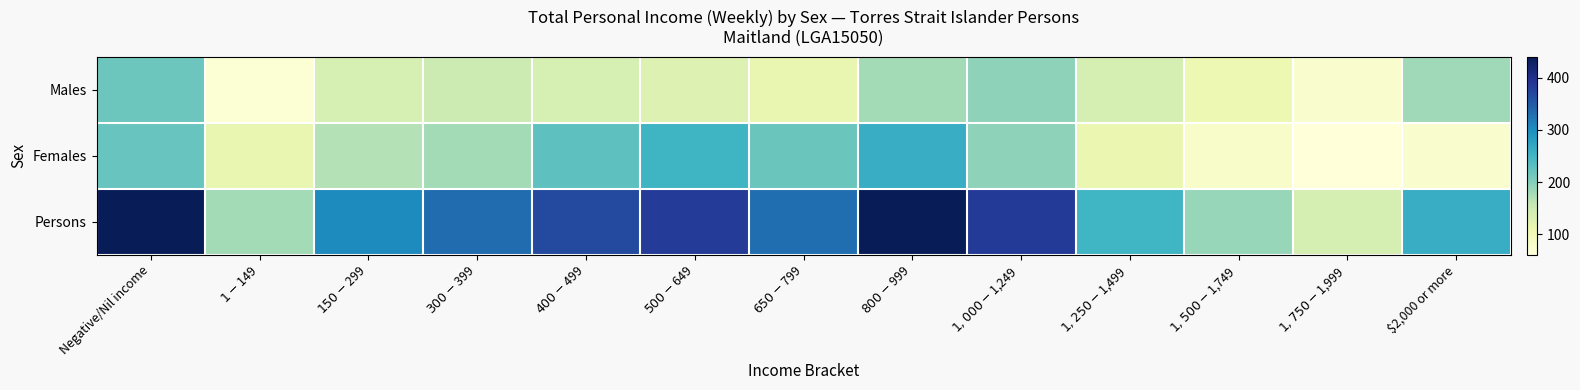

At how many categories does at least one series exceed 392?

2